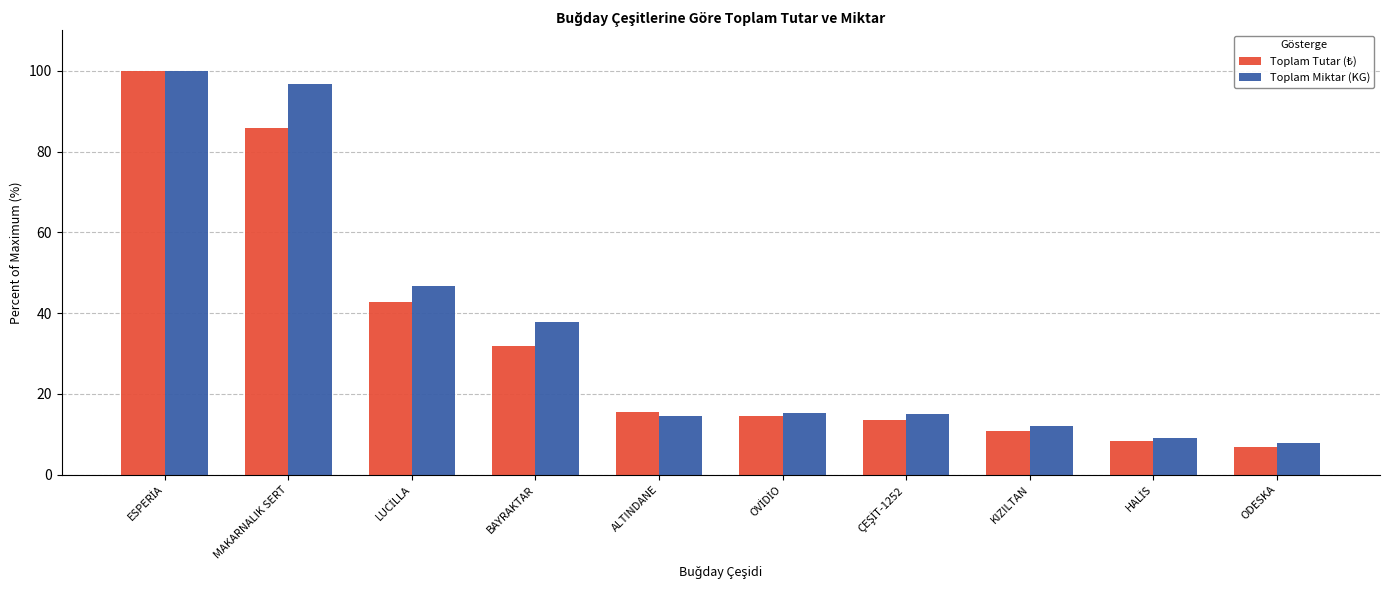

What is the total value across all series at KIZILTAN?

22.9